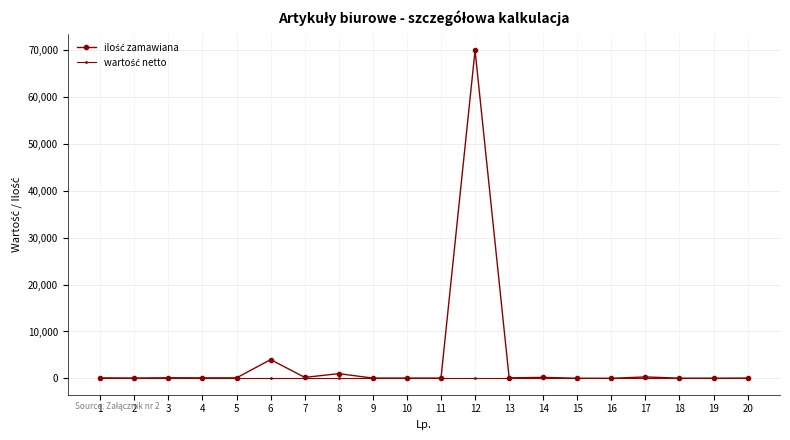

What is the greatest value displayed?

70000